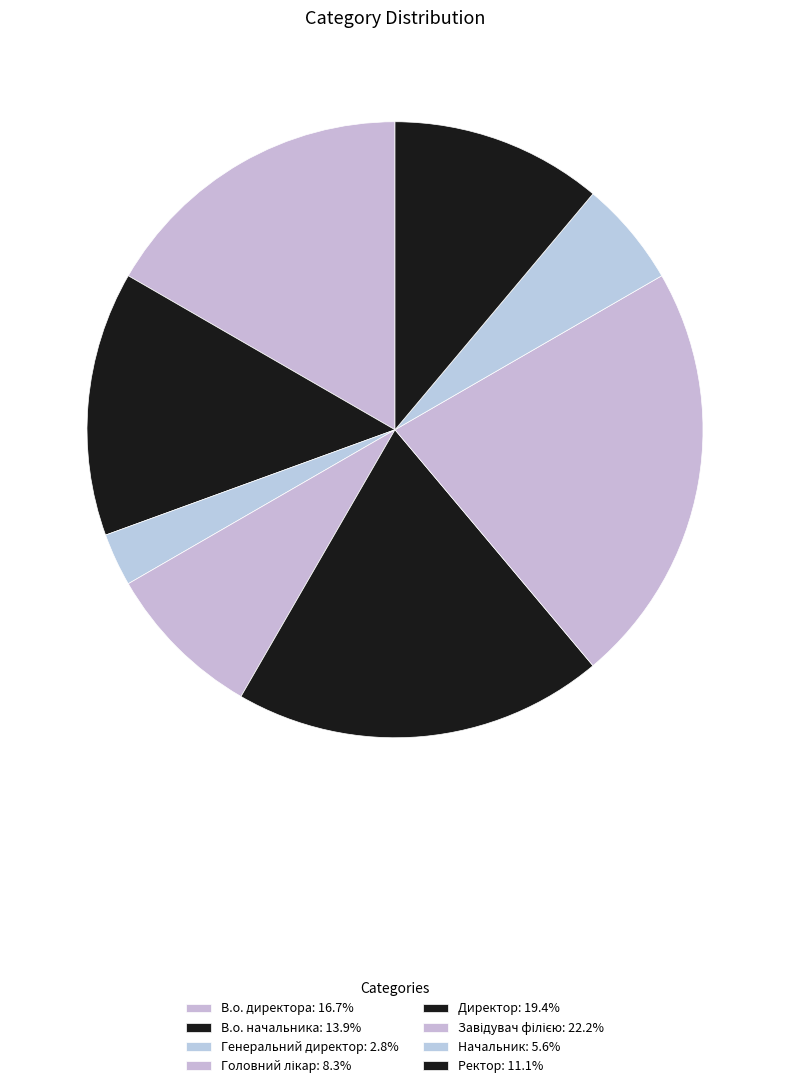

To the nearest percent, what is the difference between the В.о. начальника and Ректор slice percentages?

3%